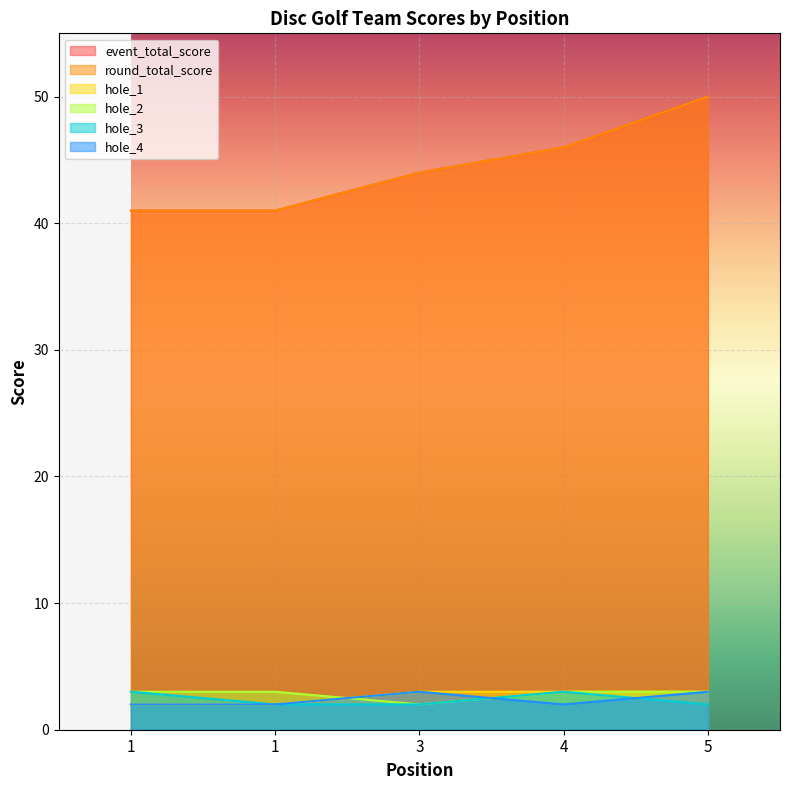

Which has a higher value, 3 or 1?

3